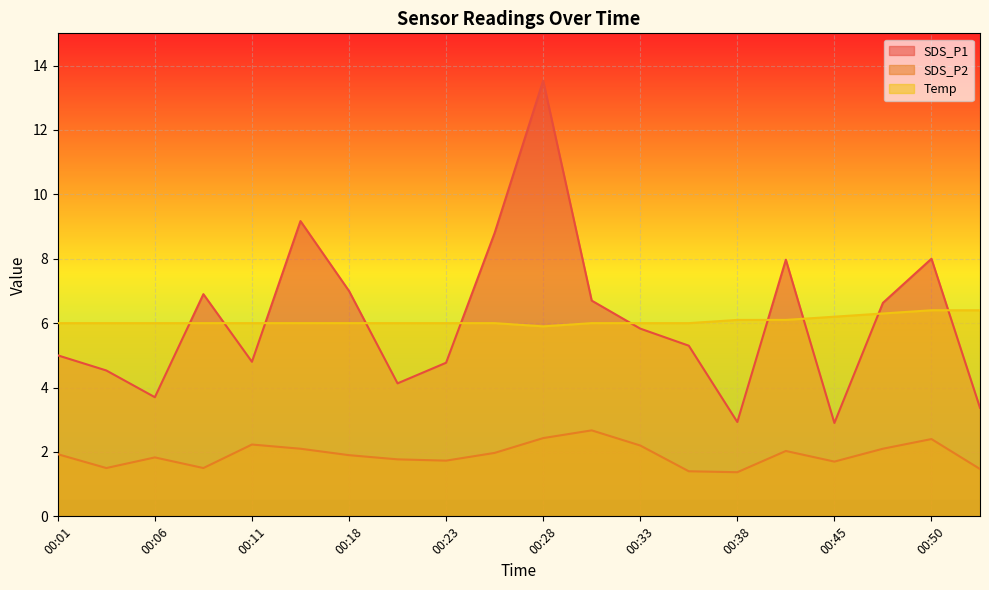

What is the average value of the SDS_P1 series?

6.1